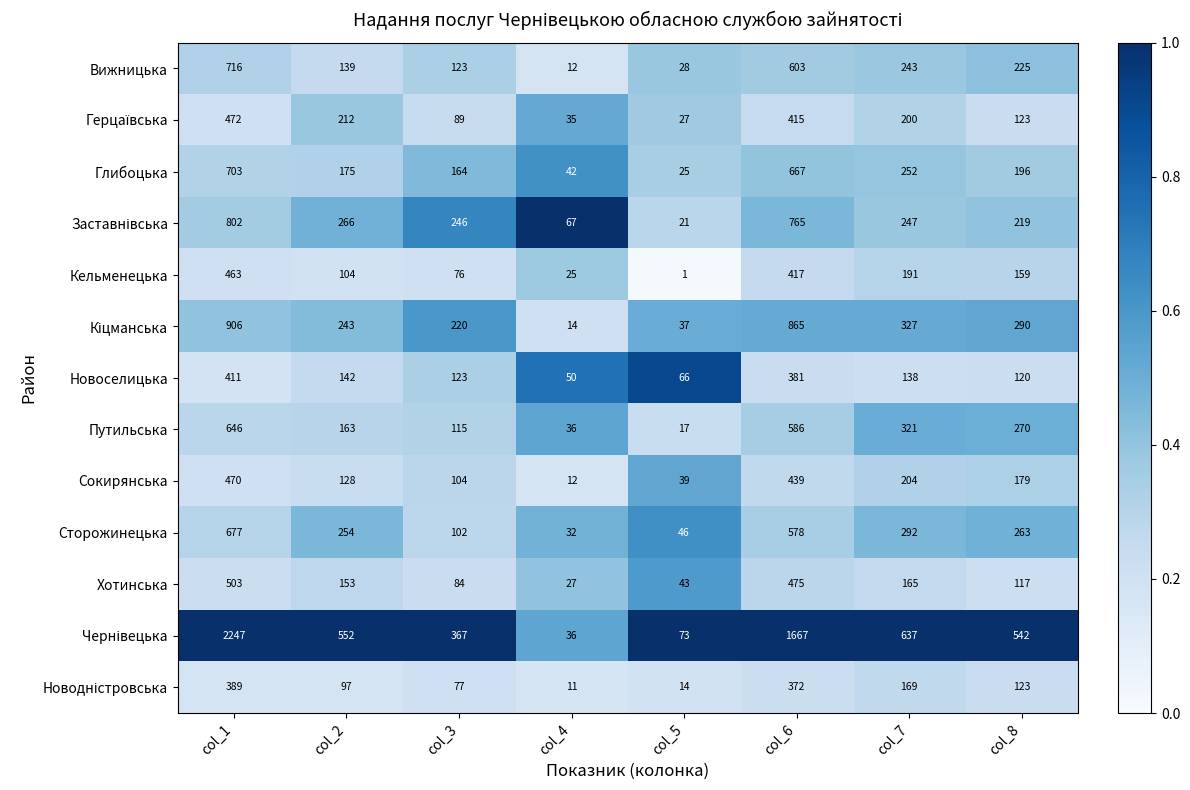

What is the spread (max minus min) of values at col_3?

291